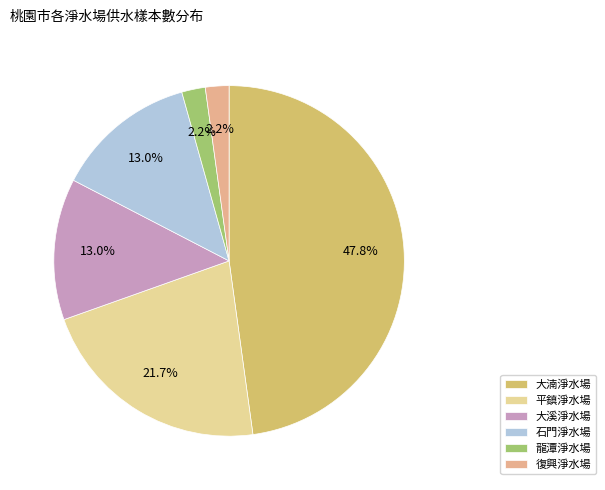

What is the ratio of the value at 石門淨水場 to the value at 大湳淨水場?

0.3